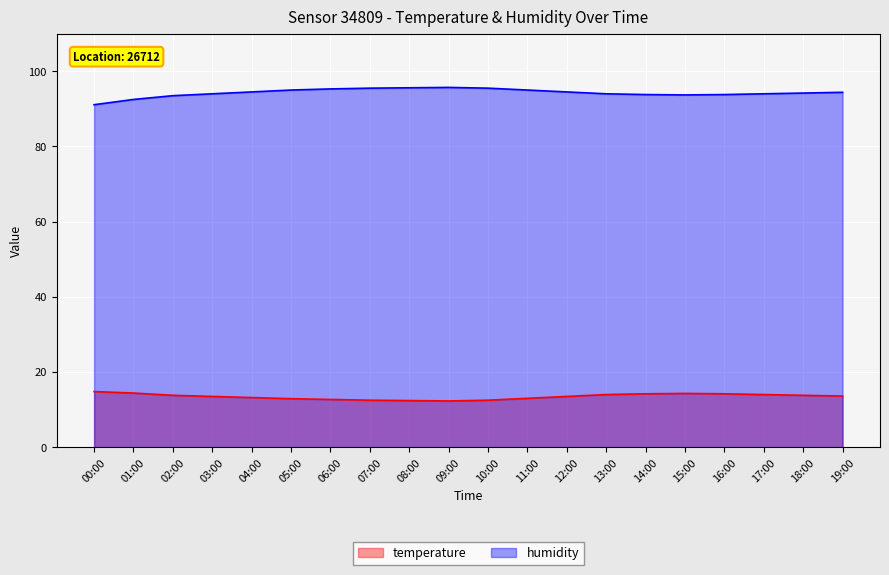

In humidity, how many points are higher than both neighbors (excluding endpoints)?

1